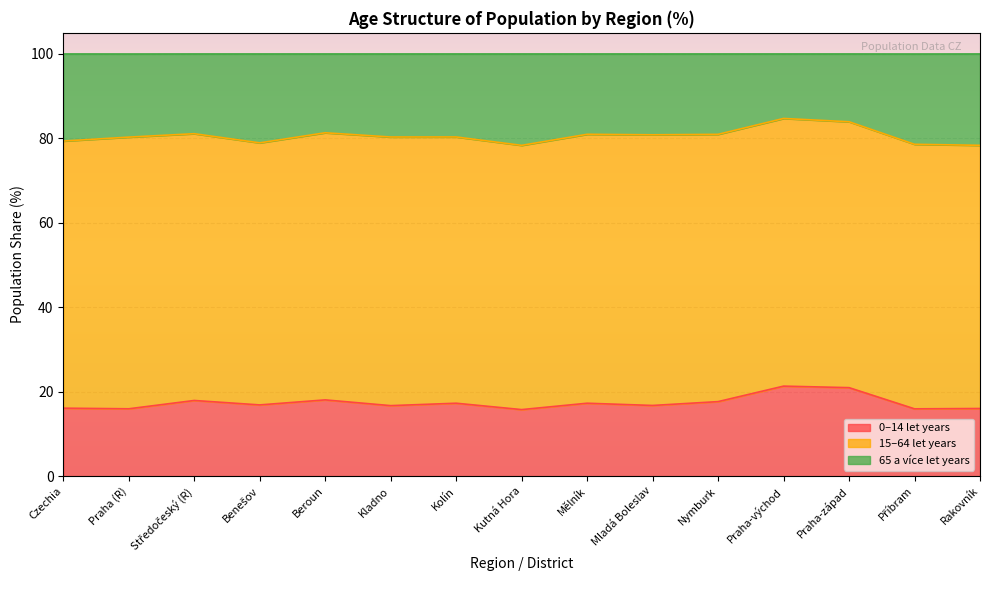

What is the minimum value for 0–14 let years?

15.8